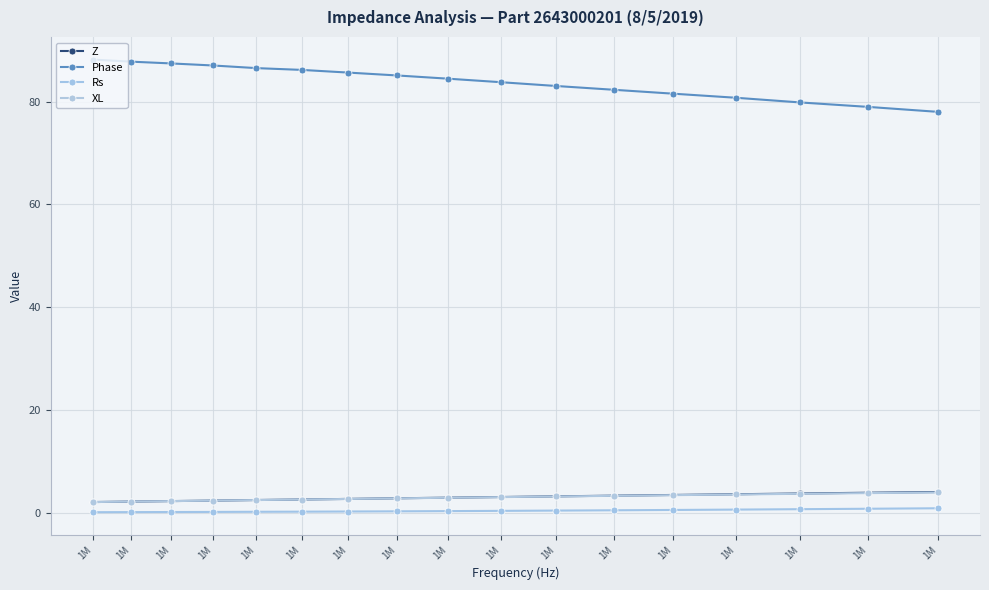

Which series has the largest total across all categories?

Phase